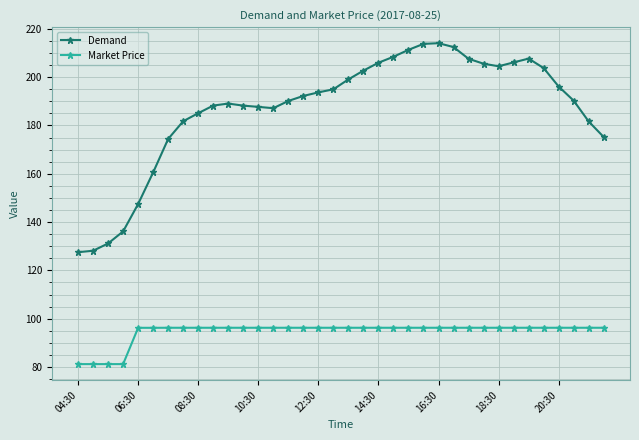

Rank the series by their average value, from lowest to highest.

Market Price, Demand